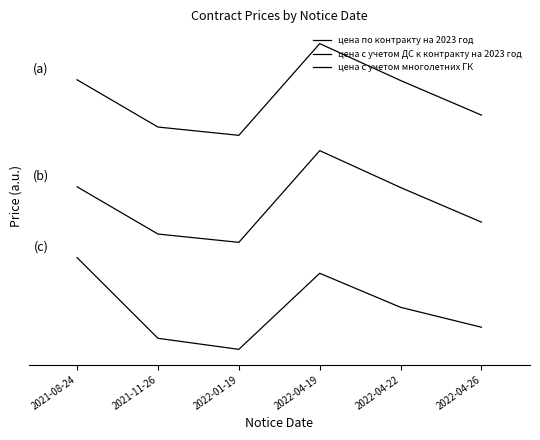

What position from the right is 2021-11-26?

5